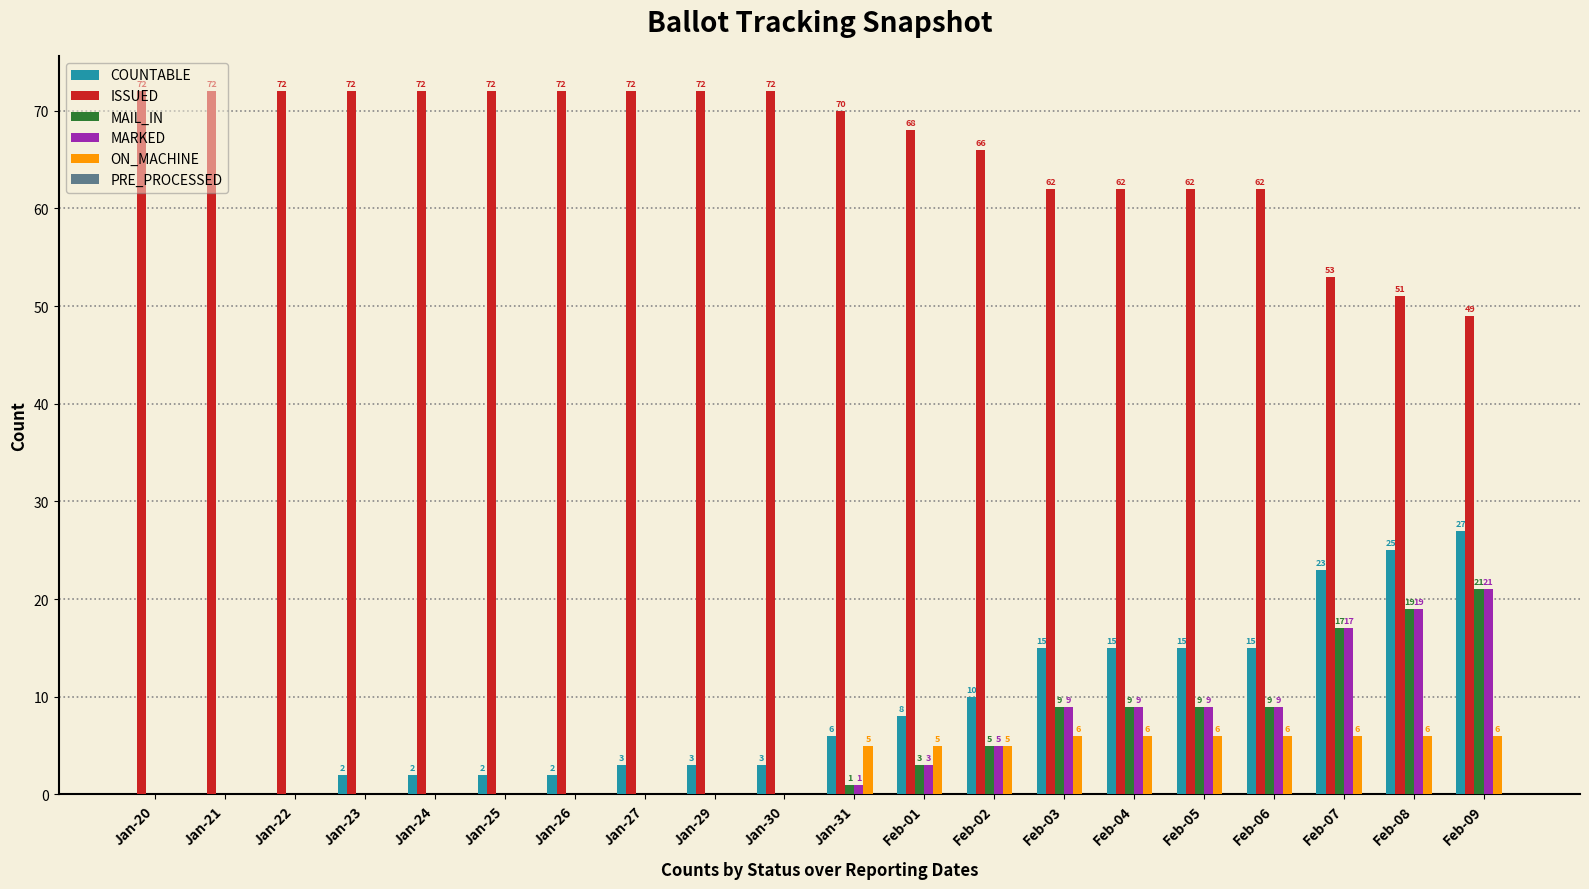

Between Jan-26 and Jan-27, which series saw the biggest shift?

COUNTABLE